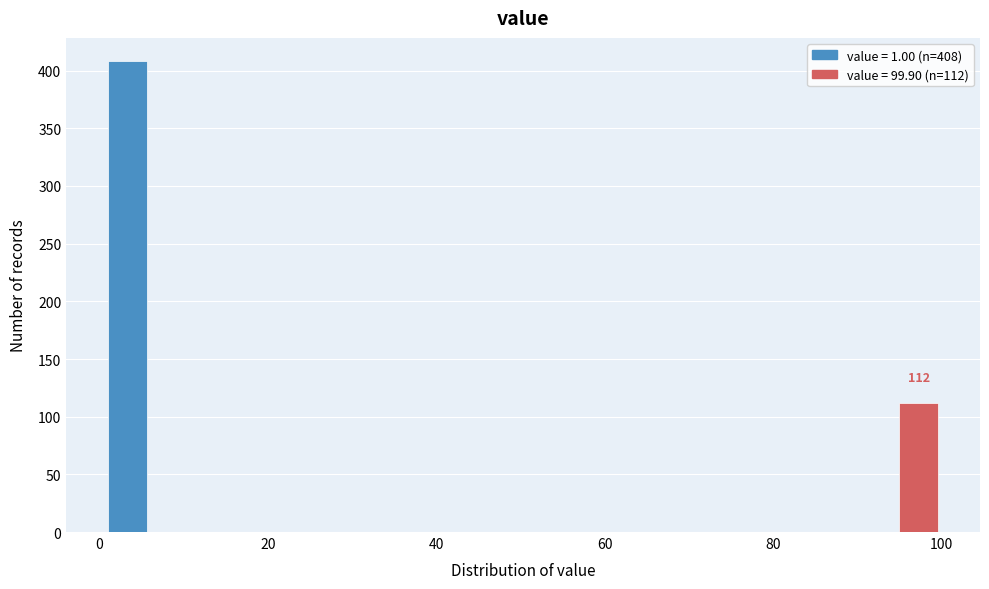

Read against the x-axis, roughly where is the centre of the tallest bar?

4